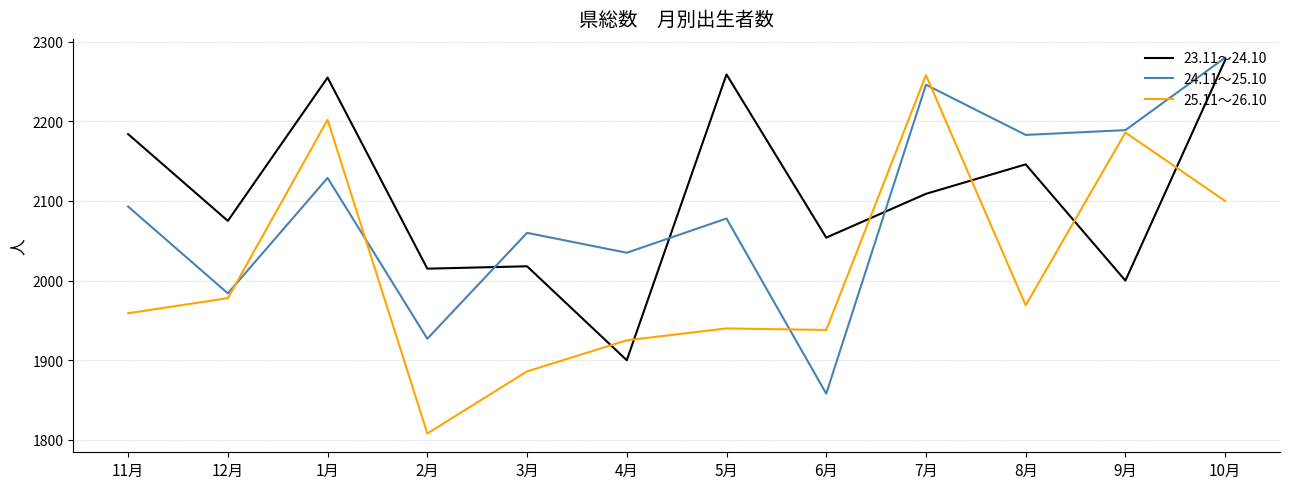

True or false: 25.11～26.10 and 23.11～24.10 cross at least once.

True